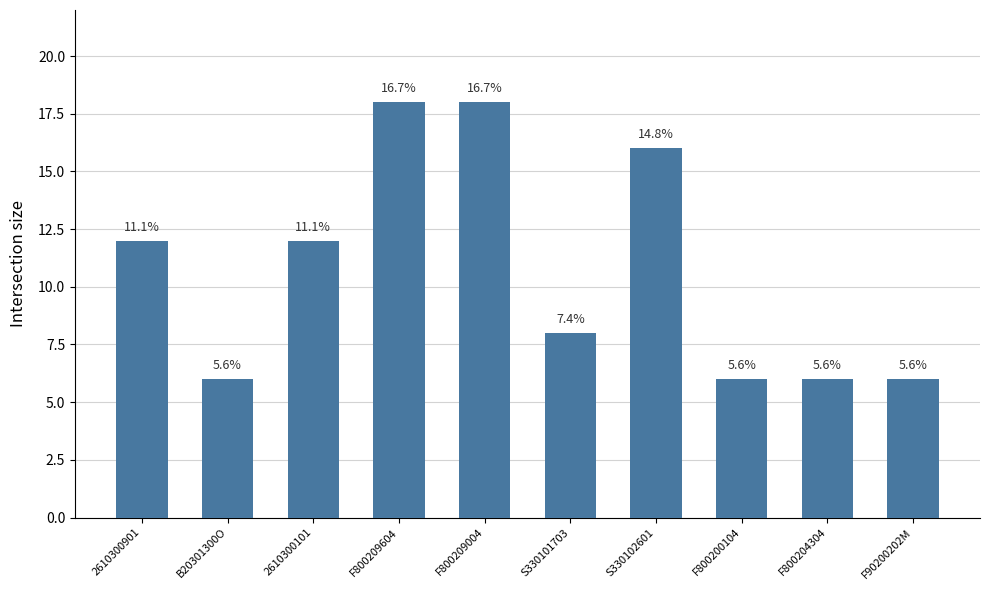

What is the difference between the maximum and minimum values?

12